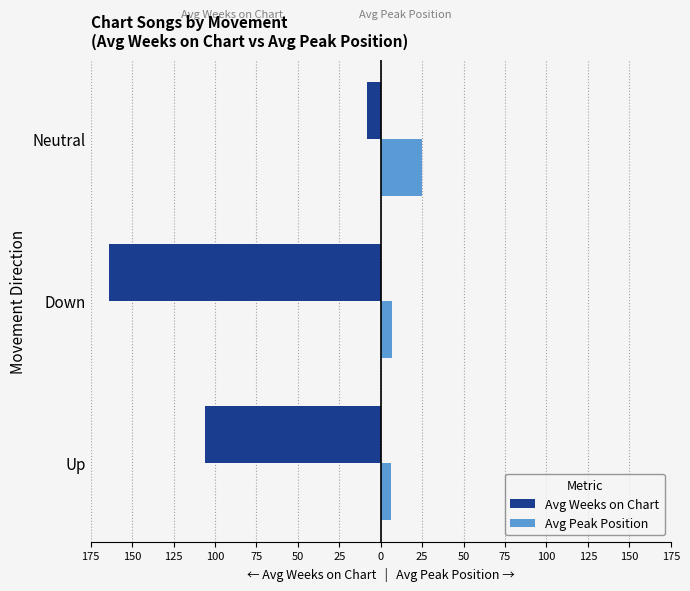

What are all the series names shown in the legend?

Avg Weeks on Chart, Avg Peak Position